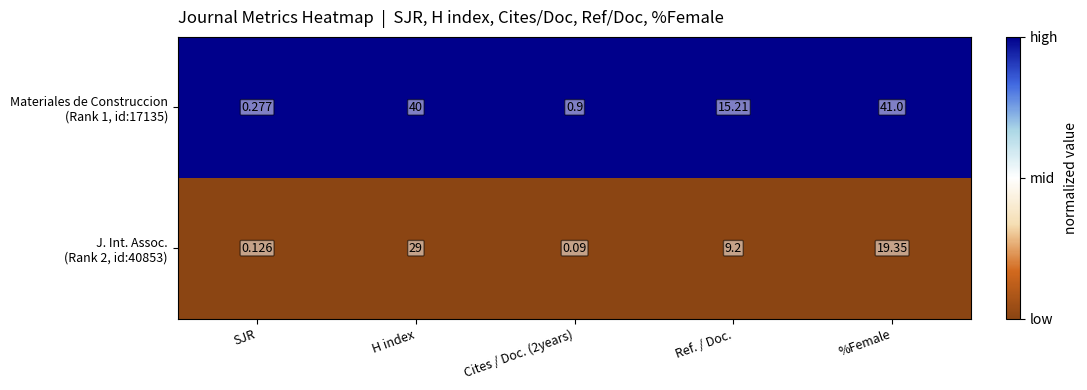

Which label corresponds to the largest value in the chart?

%Female